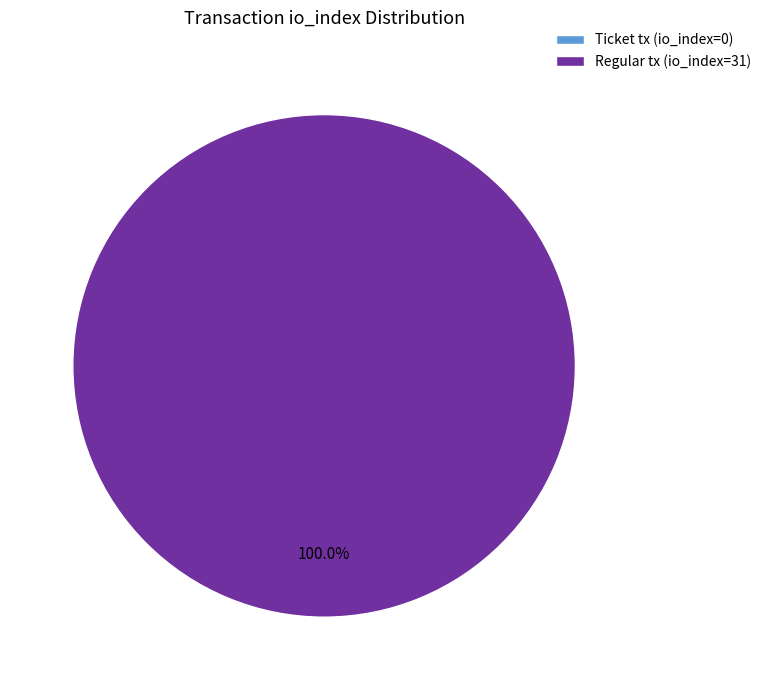

To the nearest percent, what percentage of the pie is Regular tx (io_index=31)?

100%